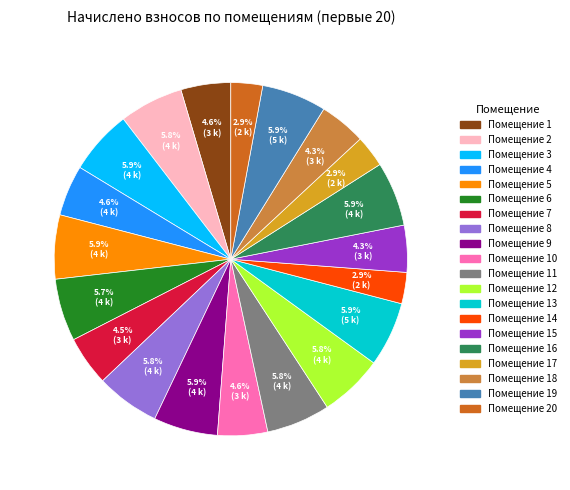

How many slices are in this pie chart?

20